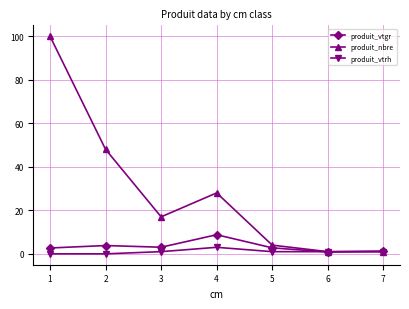

True or false: produit_nbre has more than 1 interior local peaks.

False